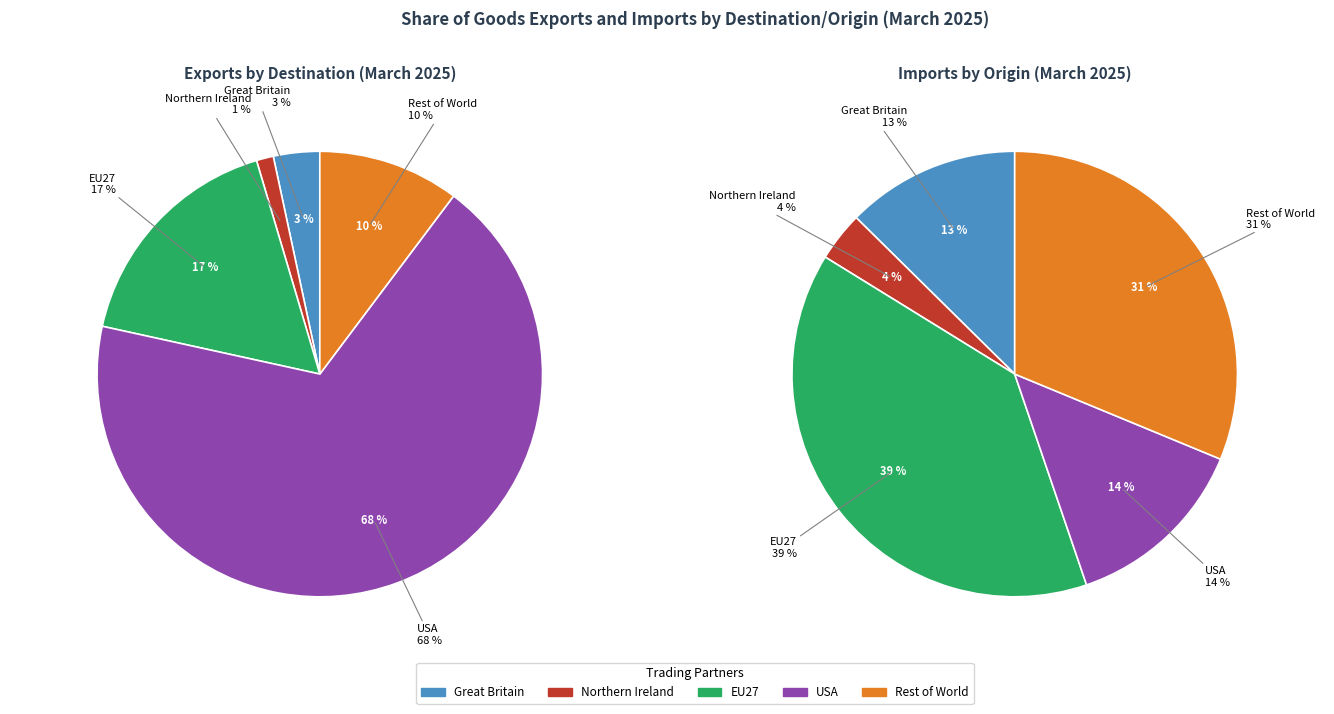

How many segments does this pie chart have?

5